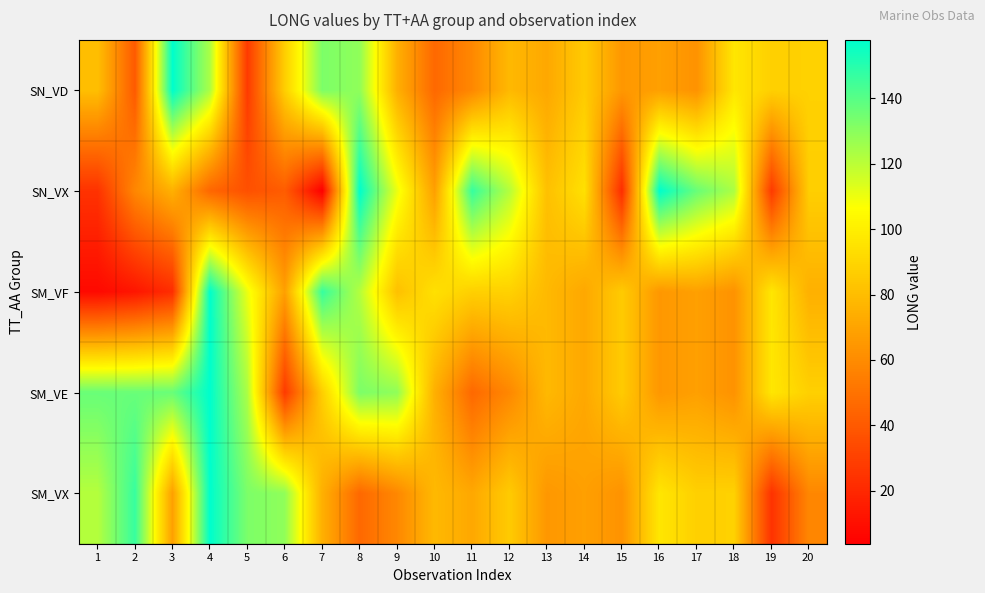

At which category is the sum across all series the highest?

4